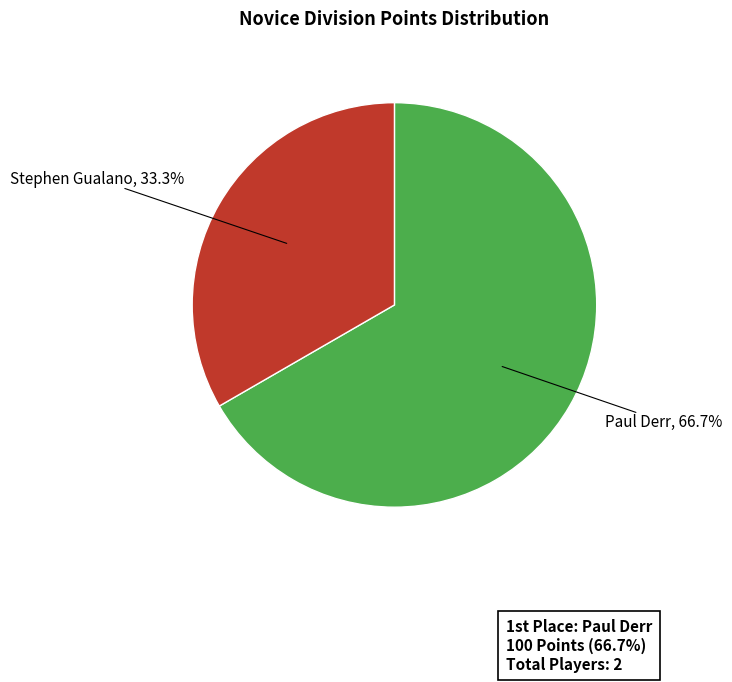

To the nearest percent, what percentage of the pie is Paul Derr?

67%